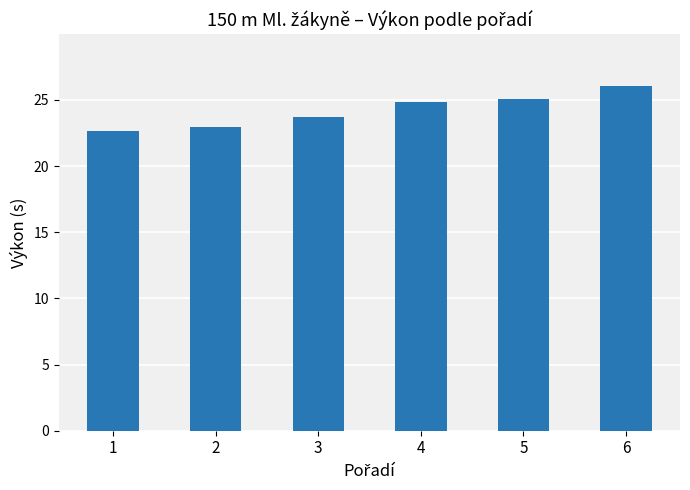

Reading left to right, transcribe all the data shown in this chart.

22.6	22.9	23.7	24.8	25.1	26.1